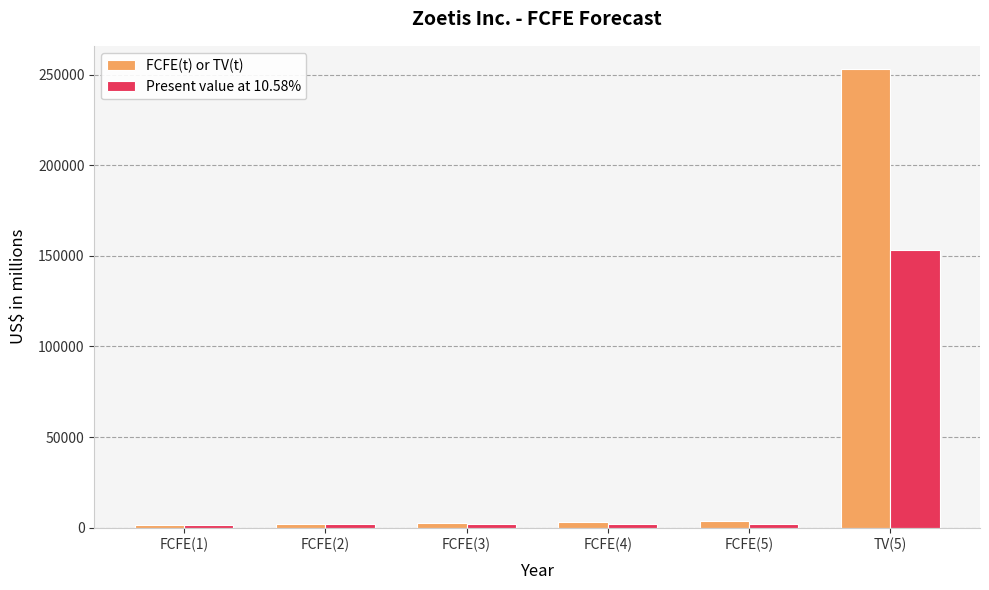

Rank the series by their maximum value, from highest to lowest.

FCFE(t) or TV(t), Present value at 10.58%